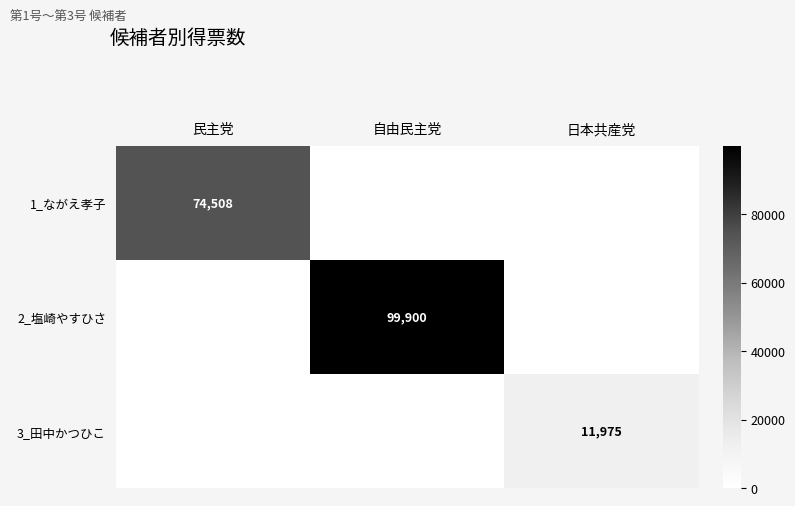

The value of 3_田中かつひこ at 日本共産党 is 6623. True or false?

False